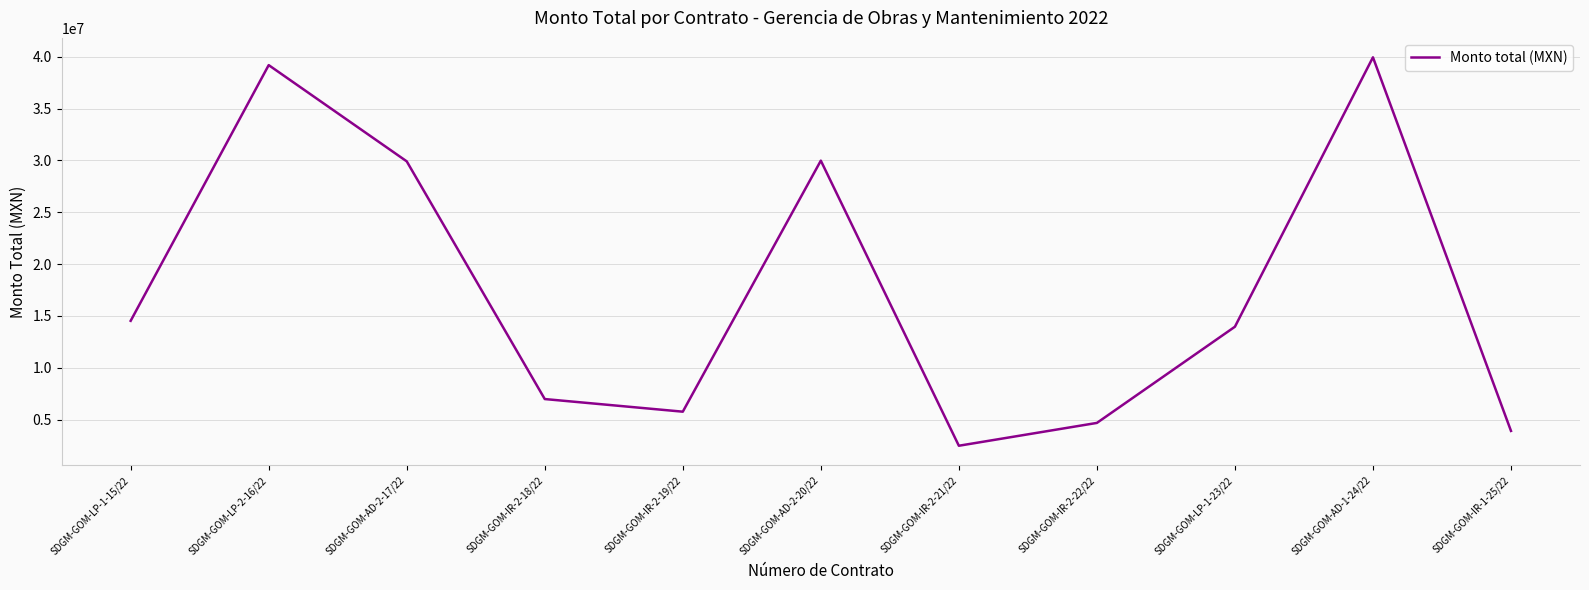

What position from the left is SDGM-GOM-LP-1-15/22?

1